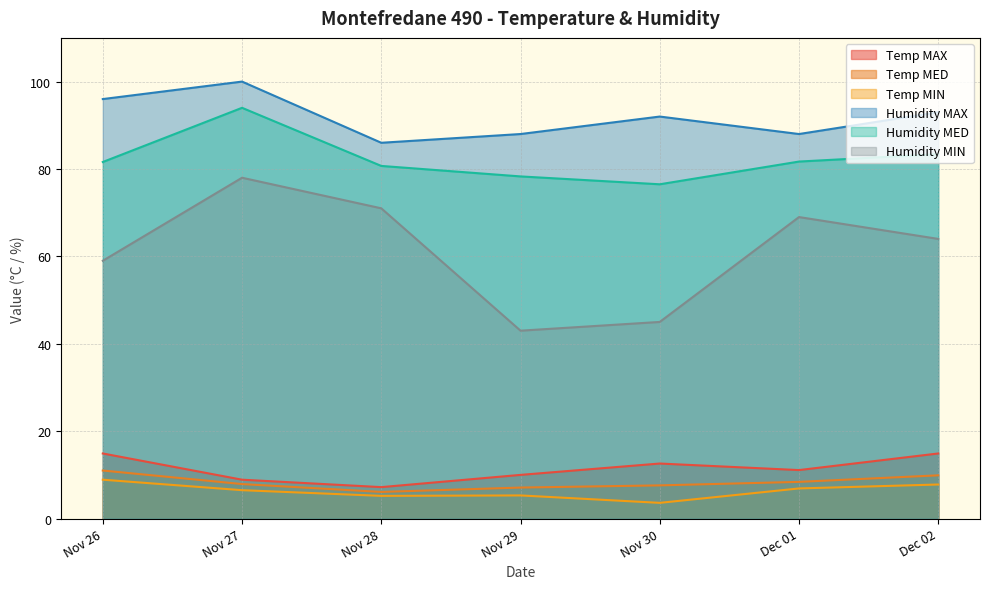

True or false: Humidity MIN and Humidity MED intersect in this chart.

False